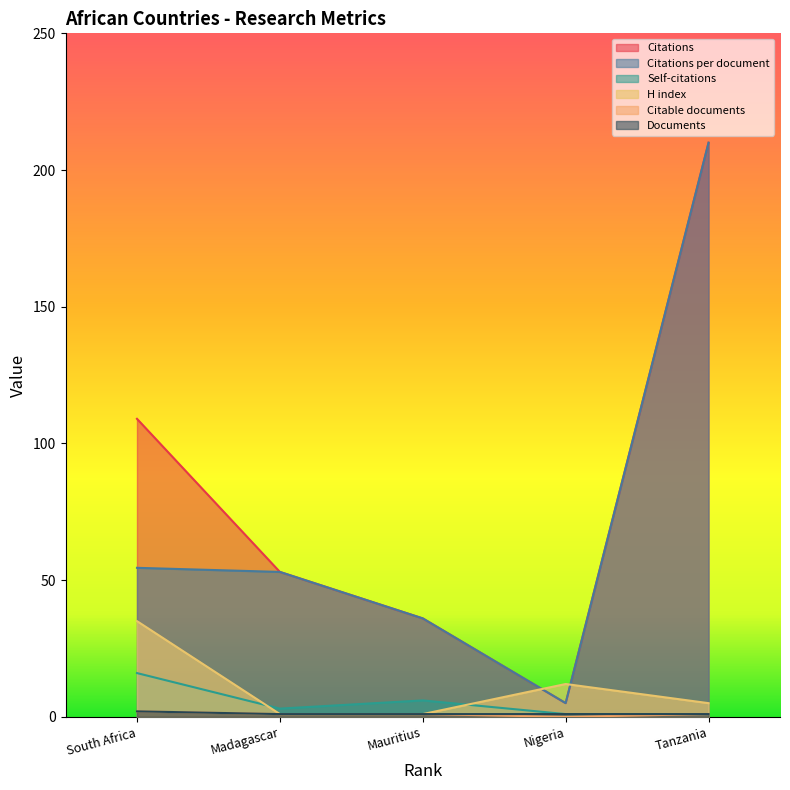

What is the average value of the Citable documents series?

1.0